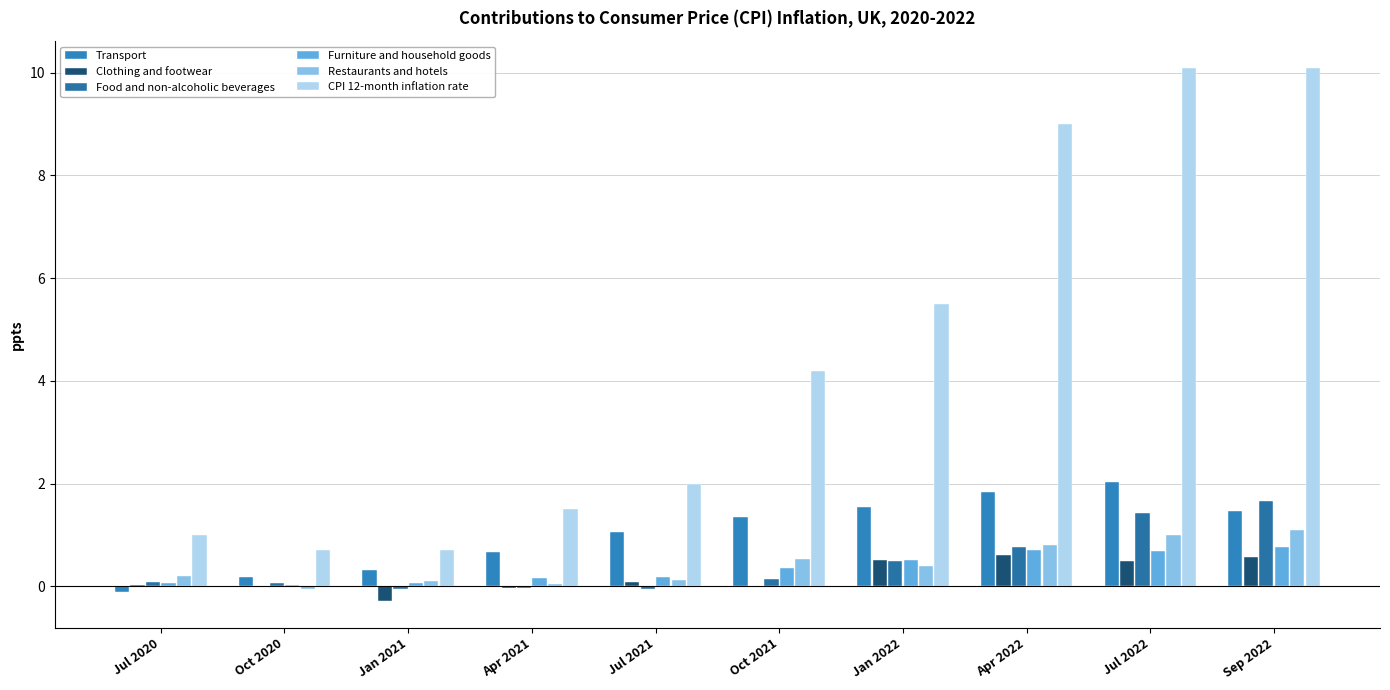

Is the value of Restaurants and hotels at Jul 2020 greater than the value of Transport at Jan 2022?

No